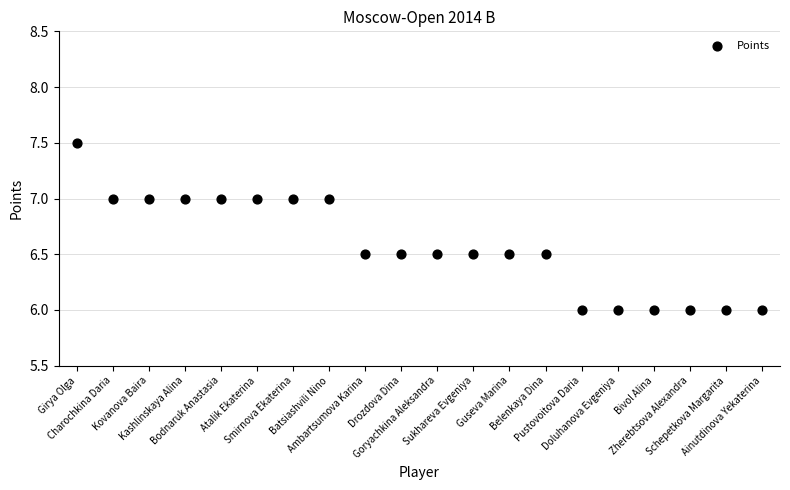

What is the range of Y values (max minus min)?

1.5